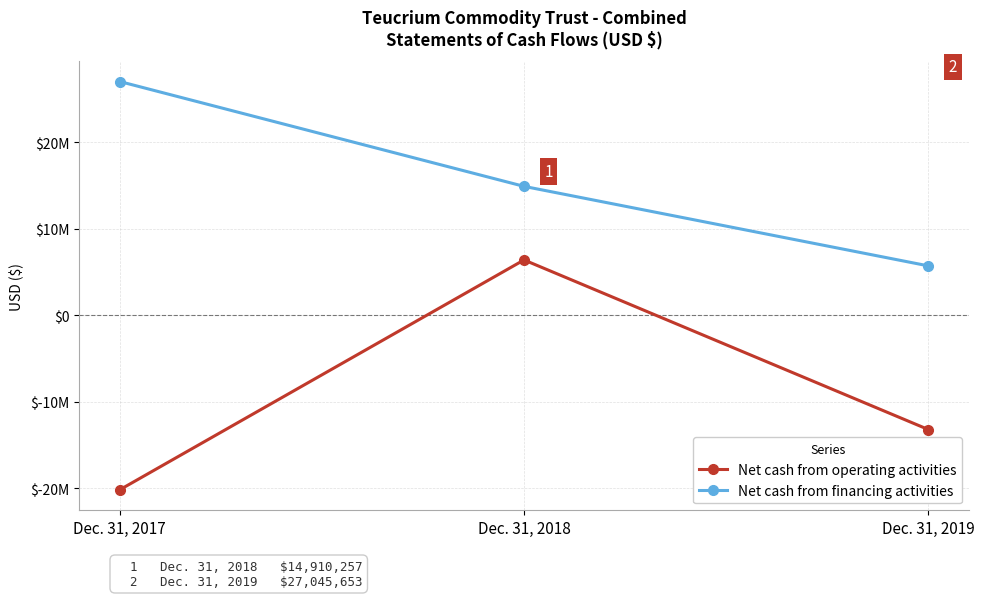

What are all the series names shown in the legend?

Net cash from operating activities, Net cash from financing activities